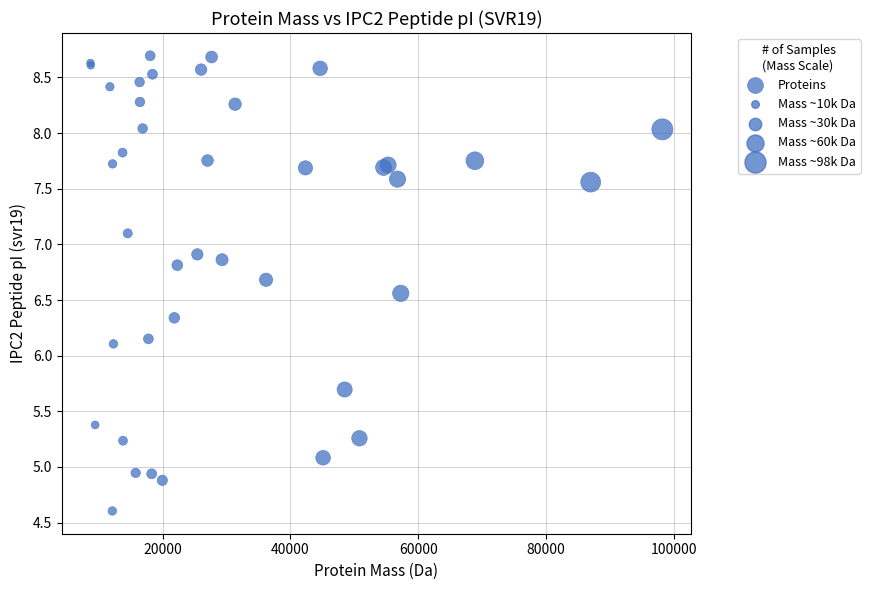

What Y value in the scatter plot is closest to 6?

6.1